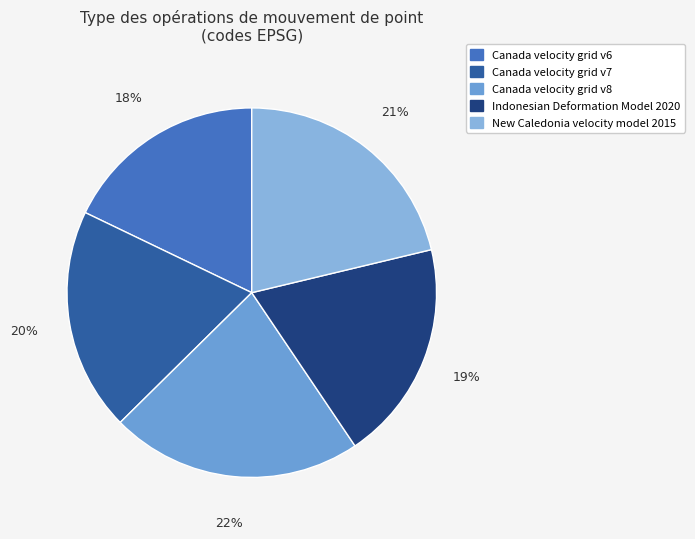

Which category has the smallest portion of the pie?

Canada velocity grid v6